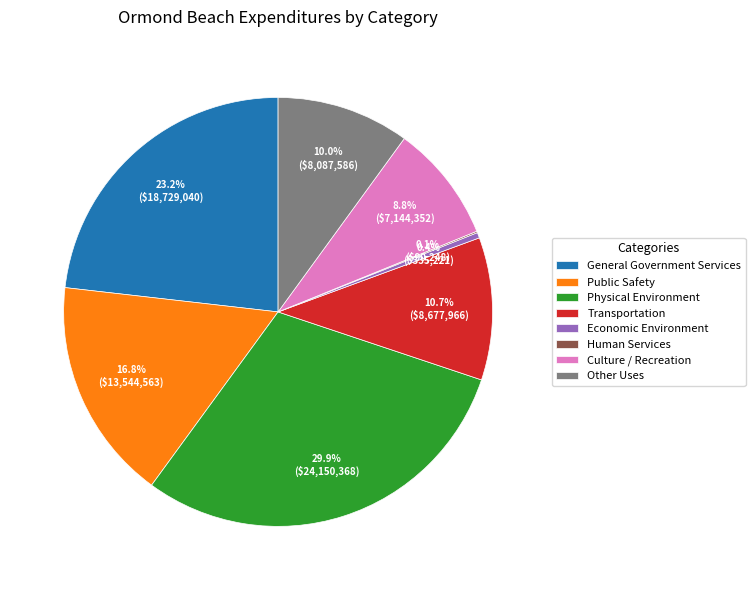

What is the largest slice in the pie chart?

Physical Environment